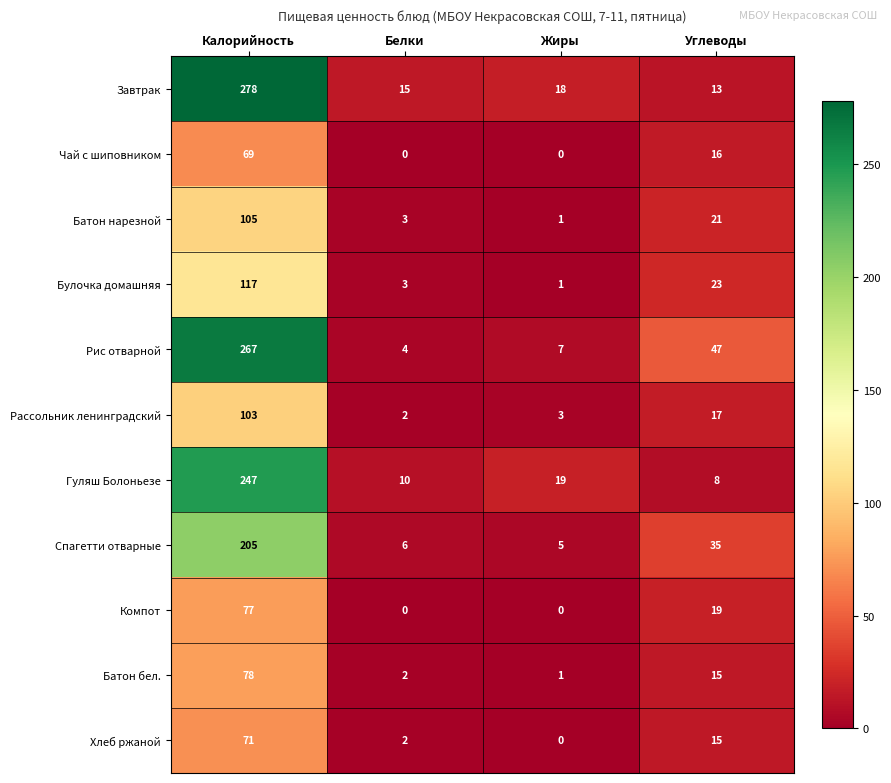

At how many categories does at least one series exceed 146?

1